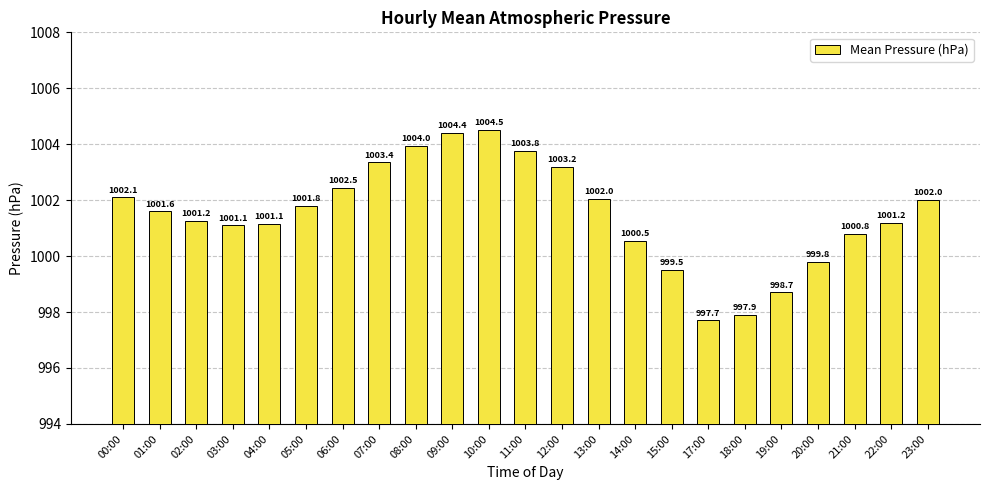

What value does the data have at 15:00?

999.5